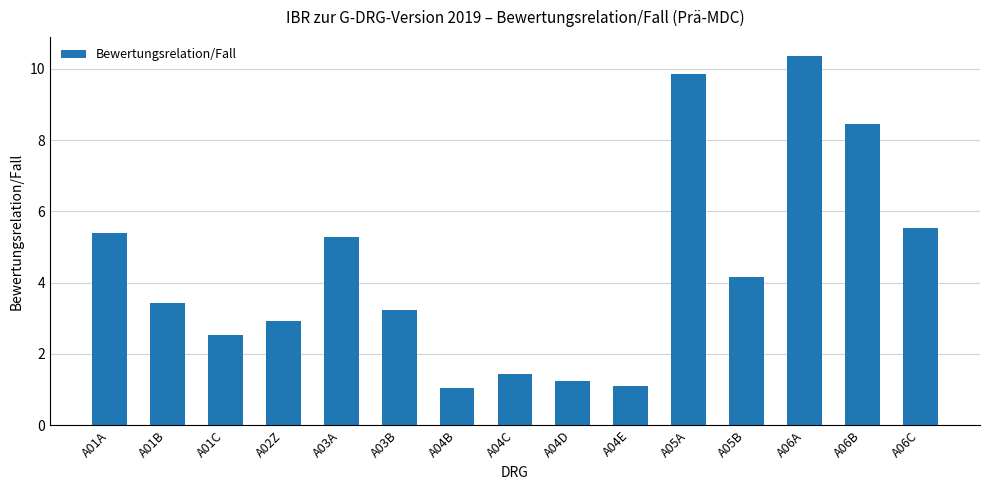

At which category does the chart reach its peak across all series?

A06A